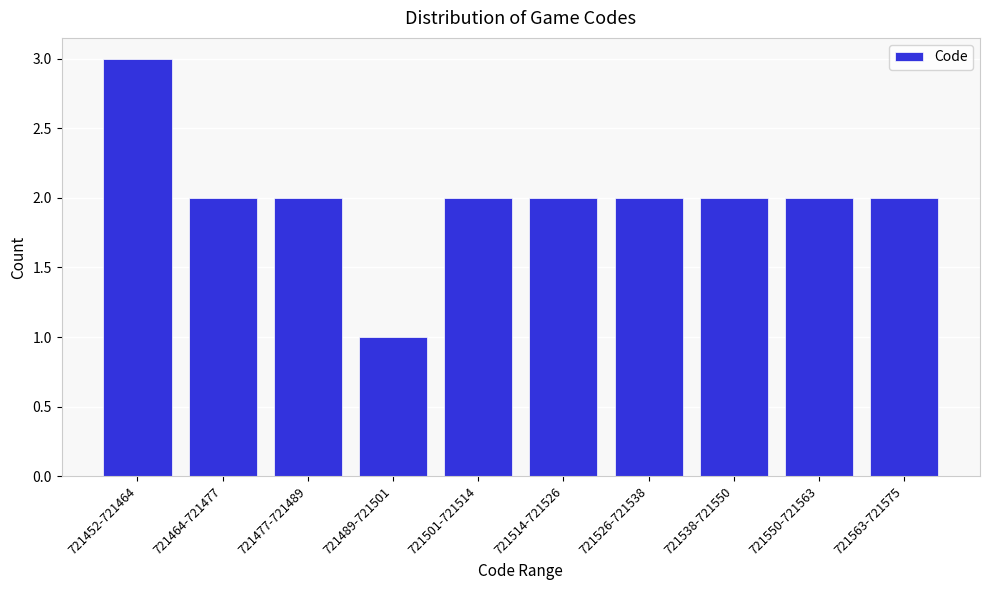

Reading left to right, list all the values displayed in this chart.

721452-721464=3	721464-721477=2	721477-721489=2	721489-721501=1	721501-721514=2	721514-721526=2	721526-721538=2	721538-721550=2	721550-721563=2	721563-721575=2